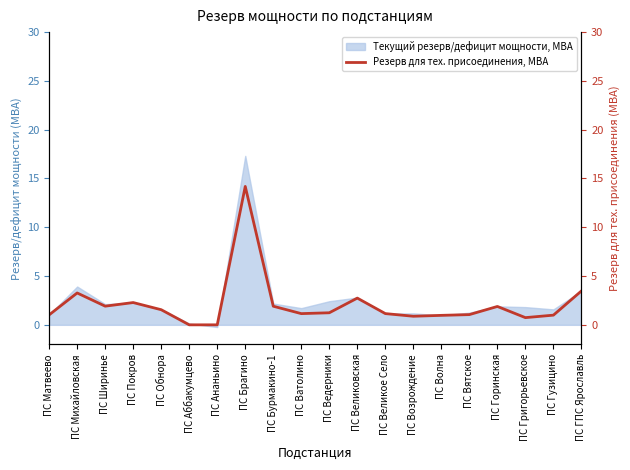

Is it true that the value at ПС Ширинье is 1.9?

True